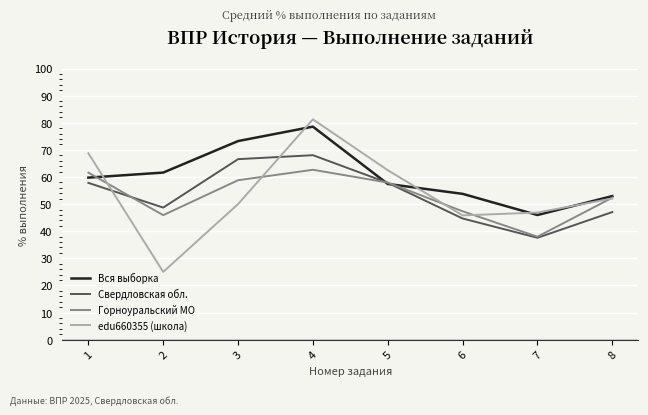

Count the number of categories in the chart.

8